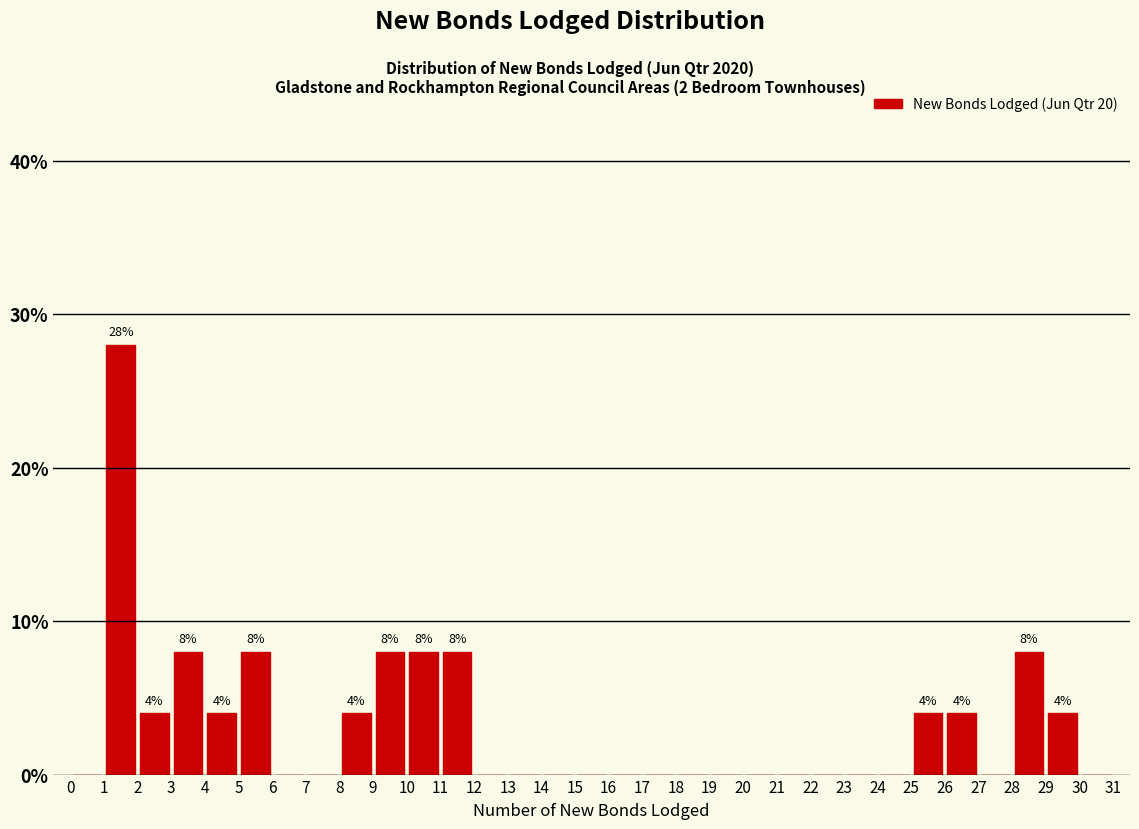

Over which range of the x-axis is the bar tallest?

1 to 2